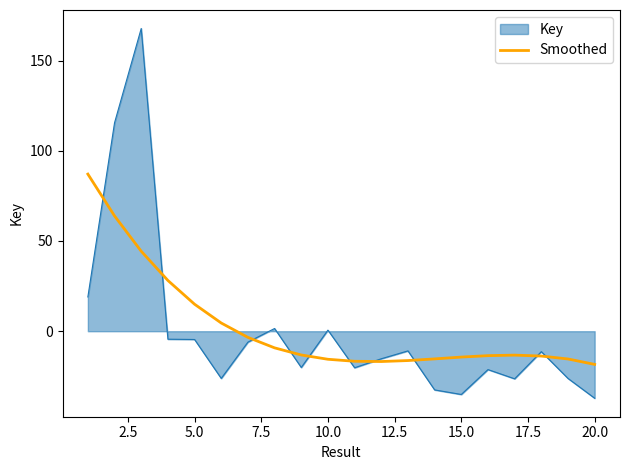

List the series in order of their peak value, lowest first.

Smoothed, Key